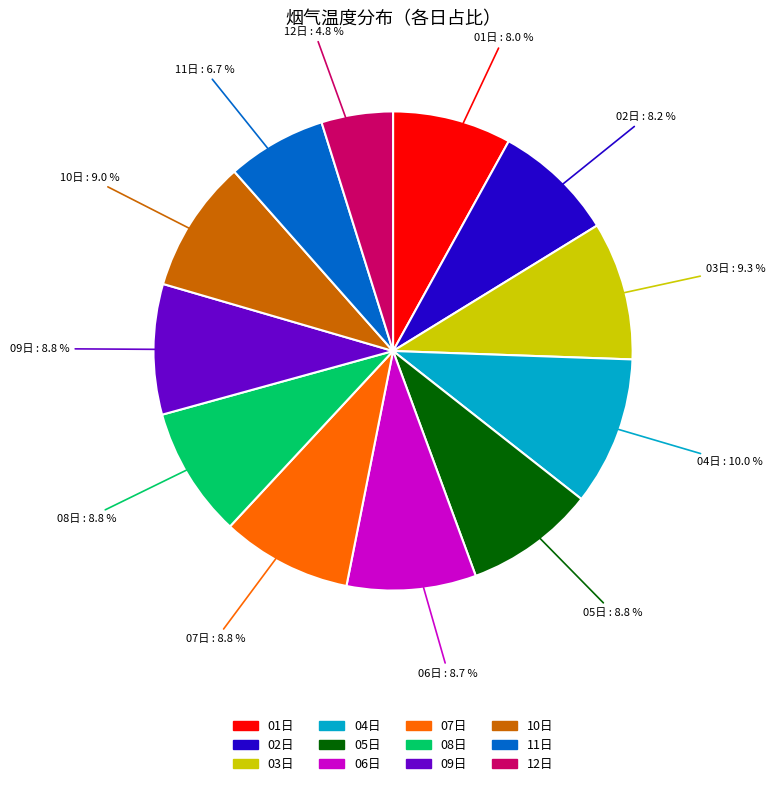

What is the ratio of the value at 10日 to the value at 02日?

1.1